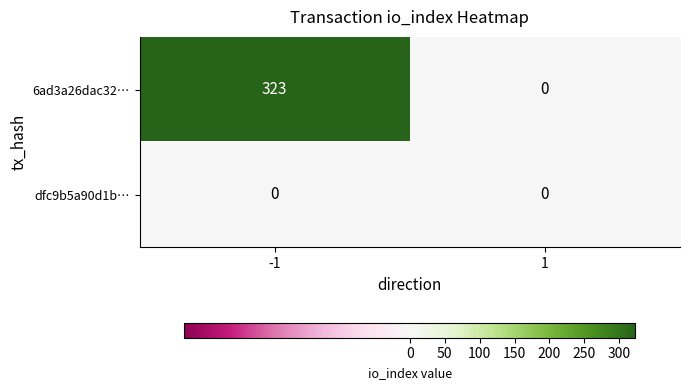

What is the approximate value of 6ad3a26dac32… at -1?

323